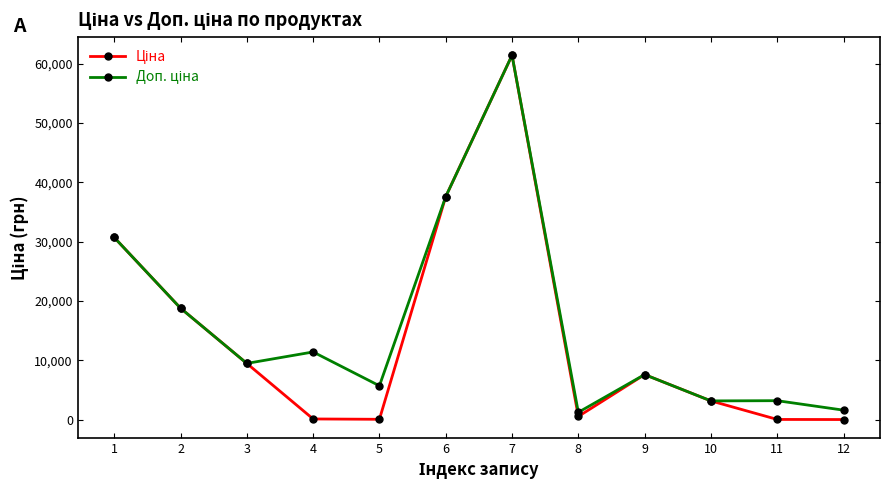

At which category is the sum across all series the highest?

7